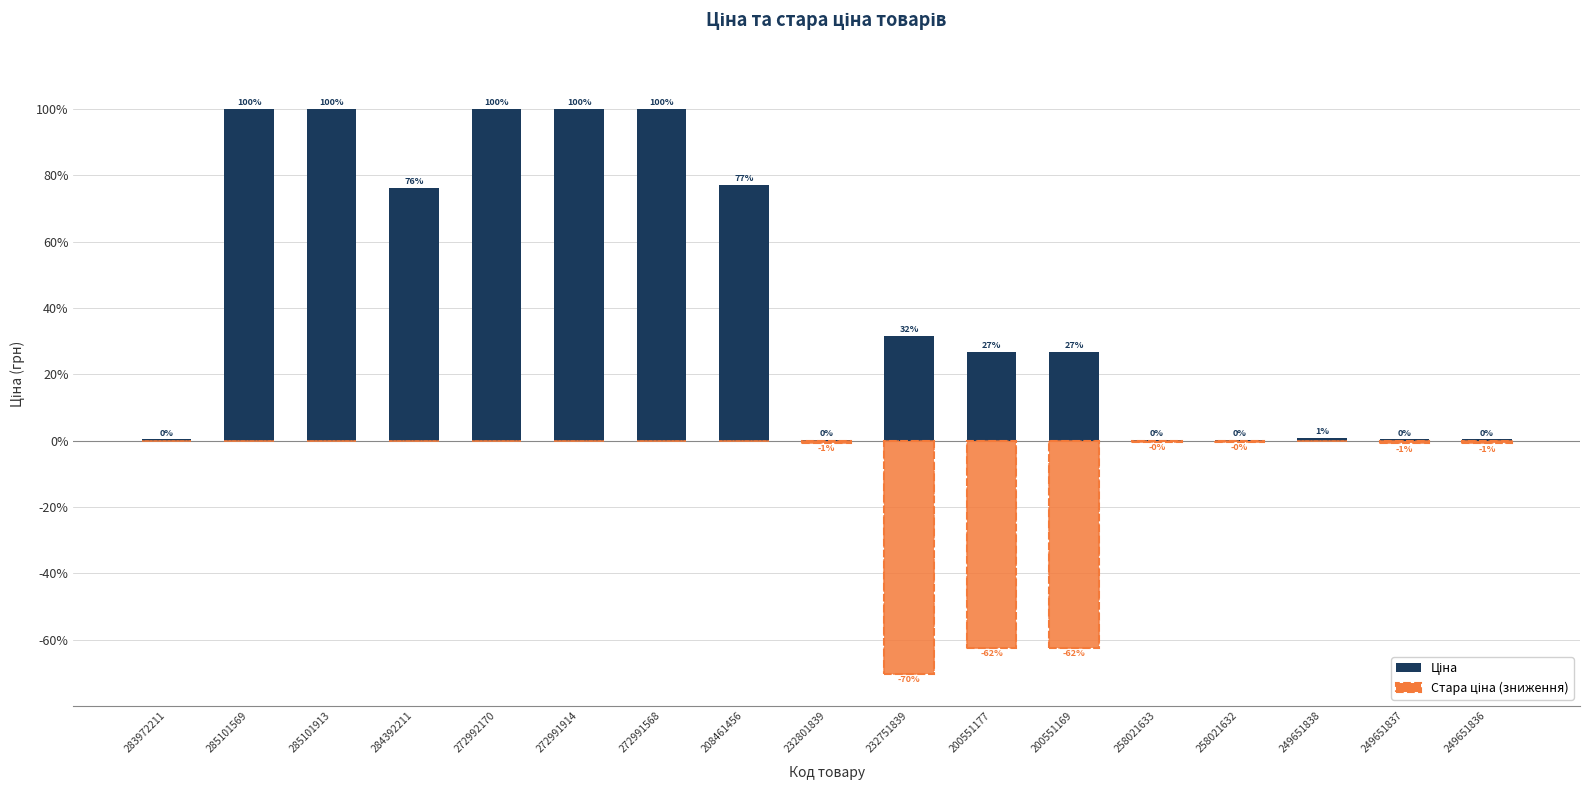

What is the sum of all Стара ціна (зниження) values?

-198.0